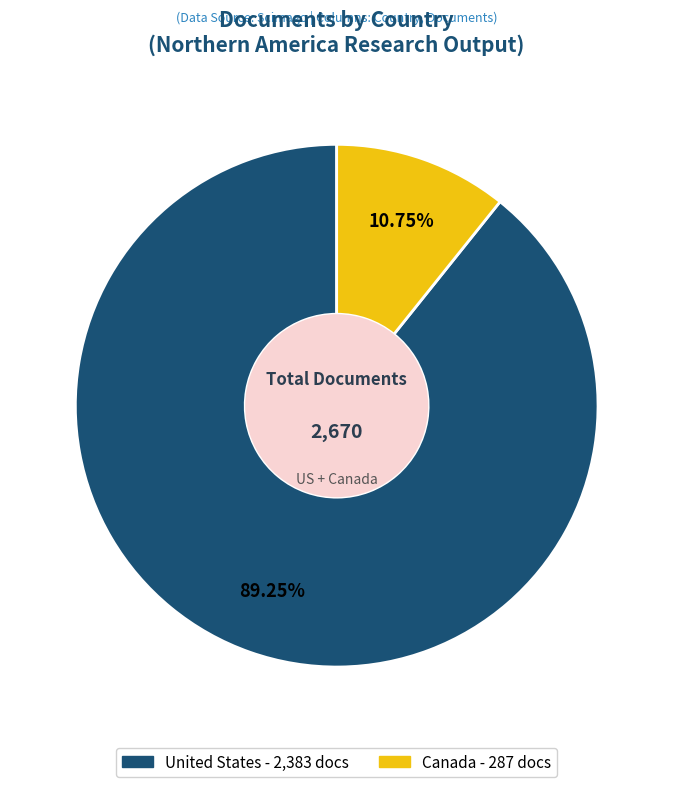

Between Canada and United States, which is larger?

United States